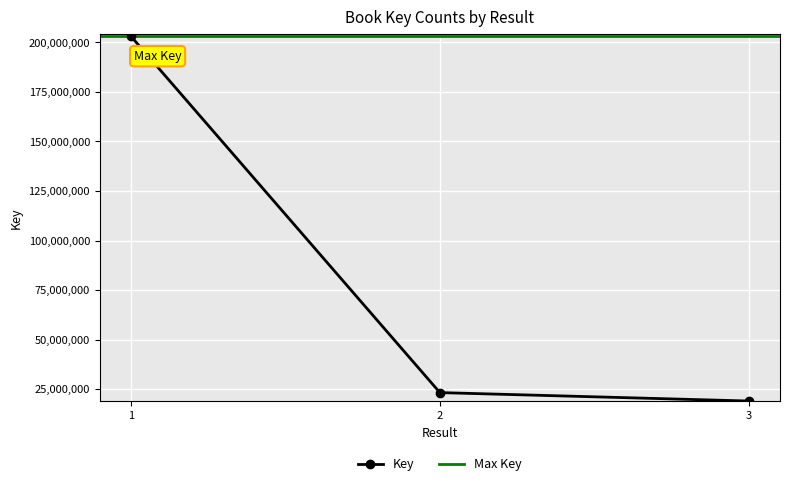

What is the sum of the values at 2 and 3?

42131204